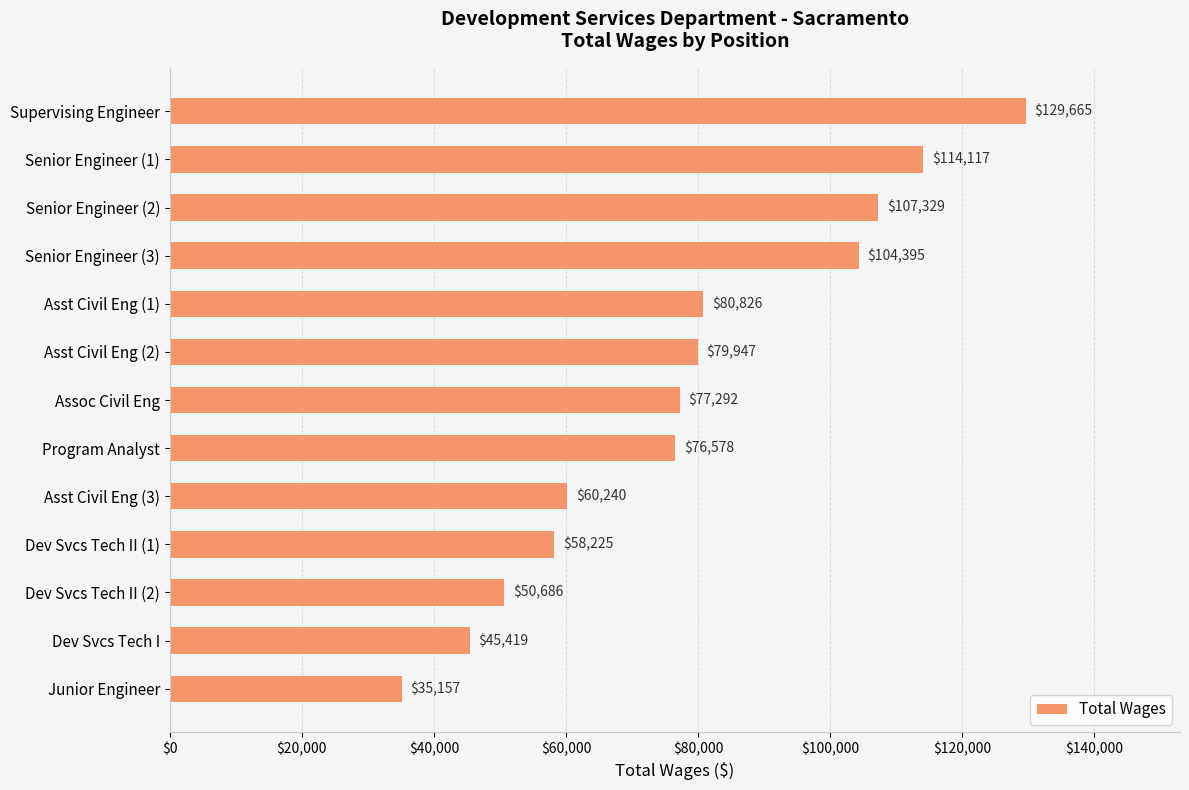

Reading top to bottom, list all the values displayed in this chart.

129665	114117	107329	104395	80826	79947	77292	76578	60240	58225	50686	45419	35157